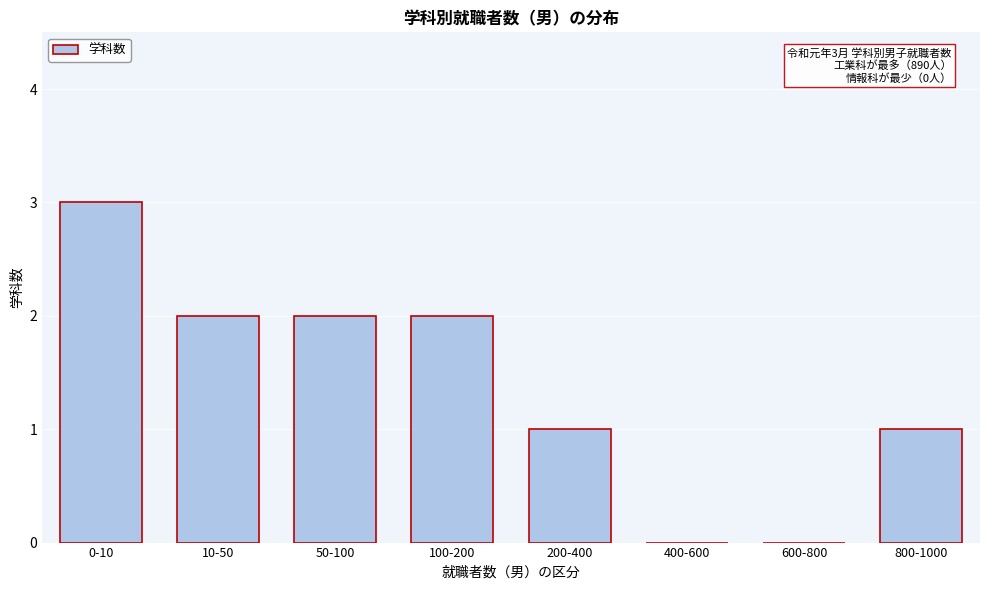

Reading left to right, transcribe all the data shown in this chart.

0-10=3	10-50=2	50-100=2	100-200=2	200-400=1	400-600=0	600-800=0	800-1000=1